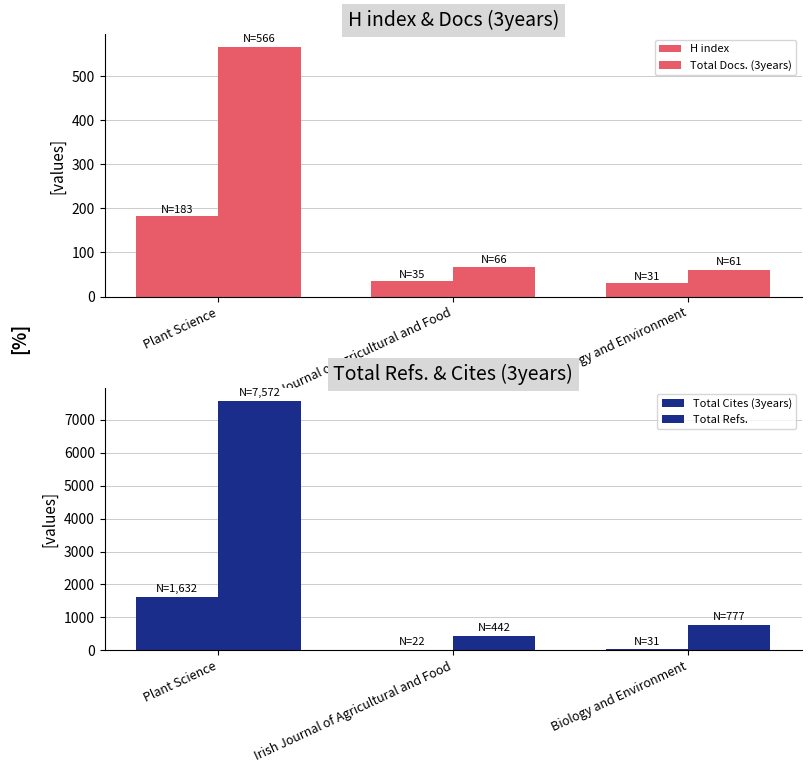

What is the difference between the maximum and second lowest values in the Total Cites (3years) series?

1601